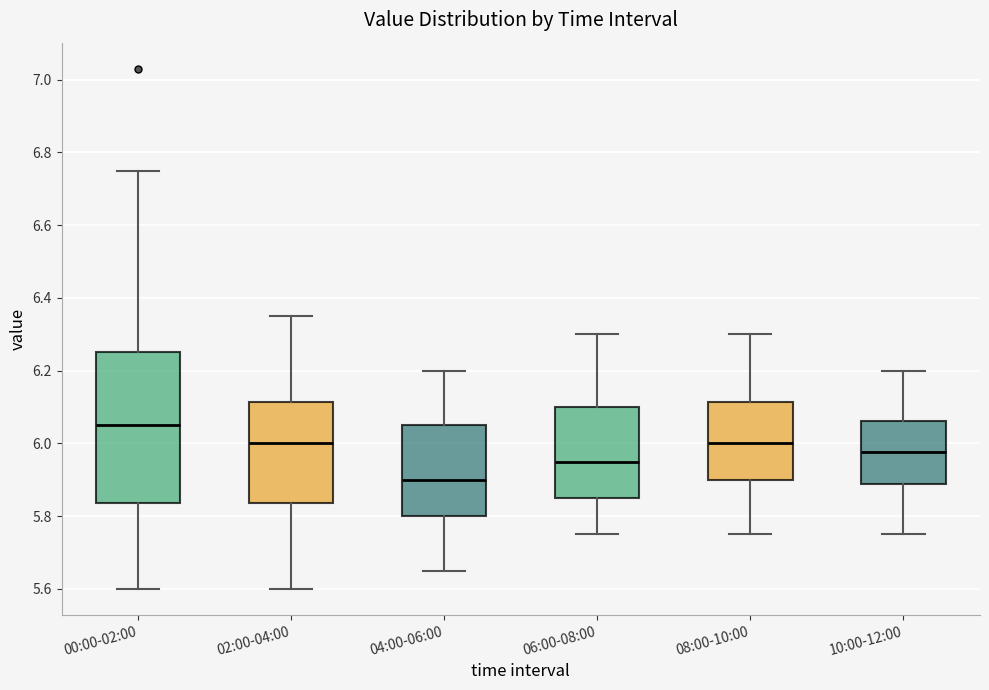

Reading left to right, transcribe this box plot: for each box, give where its median line is, the range the box spans, and where its two whiskers end, as read against the y-axis. The values are not printed on the chart, so give them approximately, as read against the axis.

00:00-02:00: median 6.06, box 5.84 to 6.26, whiskers 5.60 to 6.76
02:00-04:00: median 6.00, box 5.84 to 6.12, whiskers 5.60 to 6.36
04:00-06:00: median 5.90, box 5.80 to 6.06, whiskers 5.66 to 6.20
06:00-08:00: median 5.96, box 5.86 to 6.10, whiskers 5.76 to 6.30
08:00-10:00: median 6.00, box 5.90 to 6.12, whiskers 5.76 to 6.30
10:00-12:00: median 5.98, box 5.88 to 6.06, whiskers 5.76 to 6.20